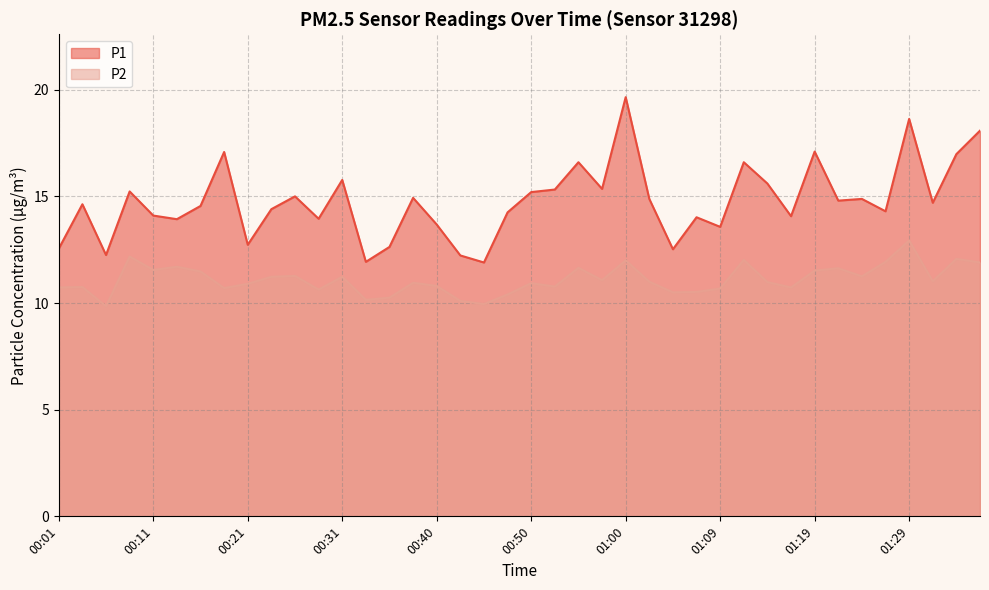

What is the average value of the P2 series?

11.1